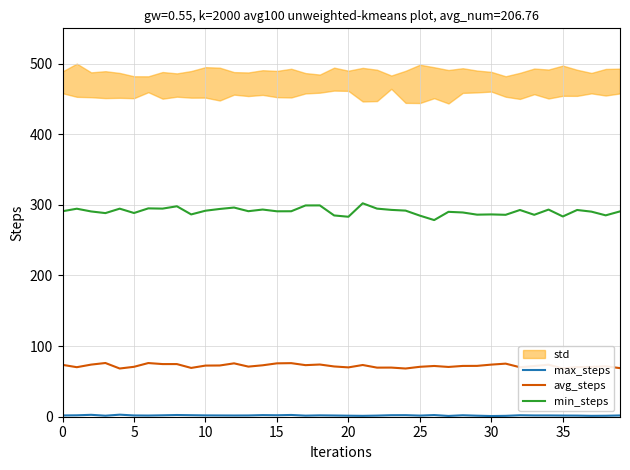

What is the lowest value of the avg_steps series?

68.3